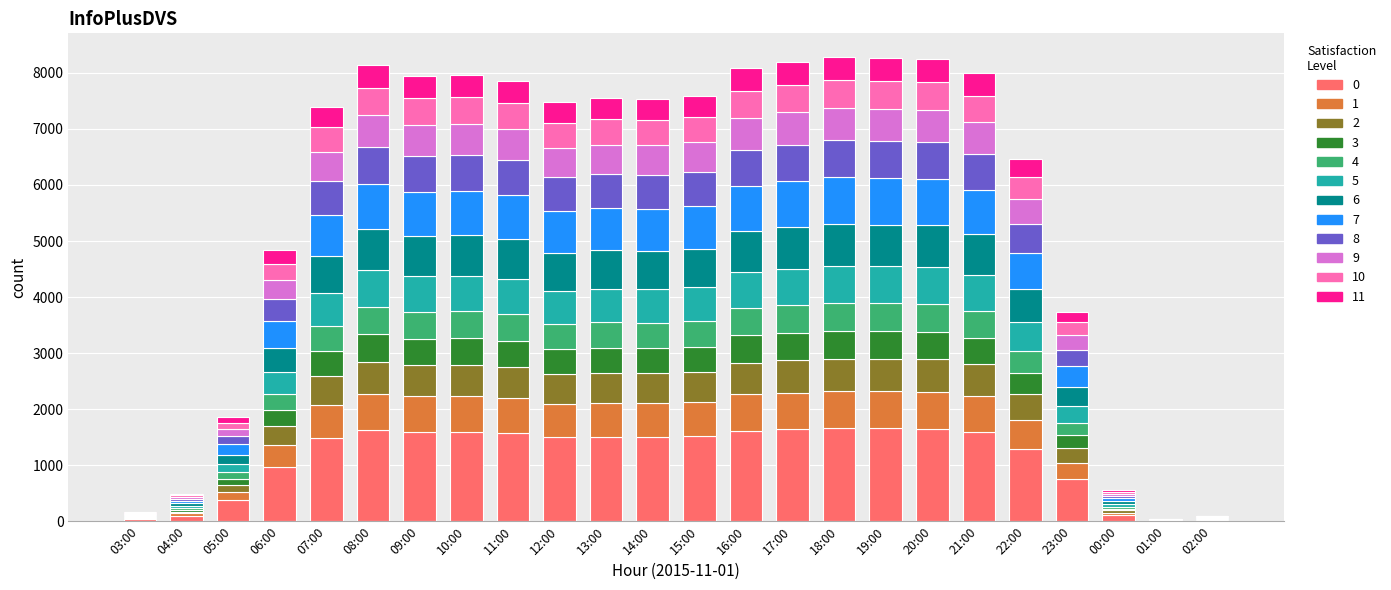

What is the total value across all series at 23:00?

3733.0